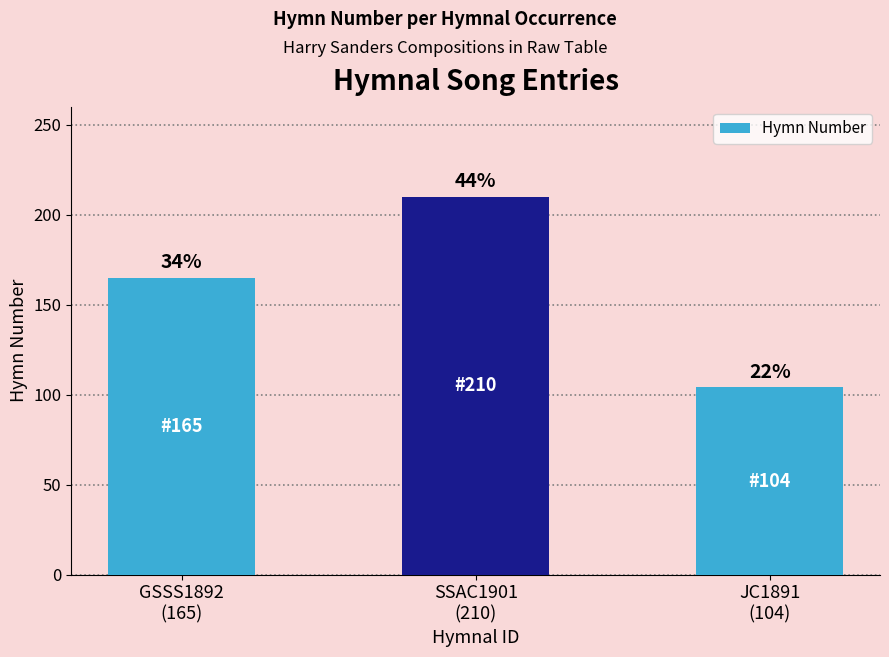

What is the change in value from GSSS1892
(165) to JC1891
(104)?

-61